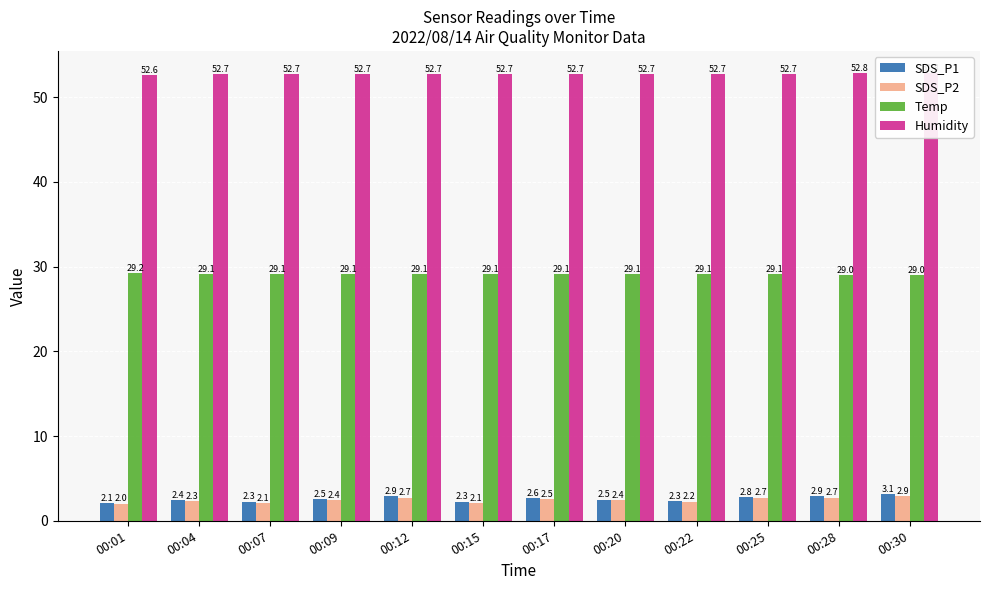

What is the lowest value of the SDS_P1 series?

2.1